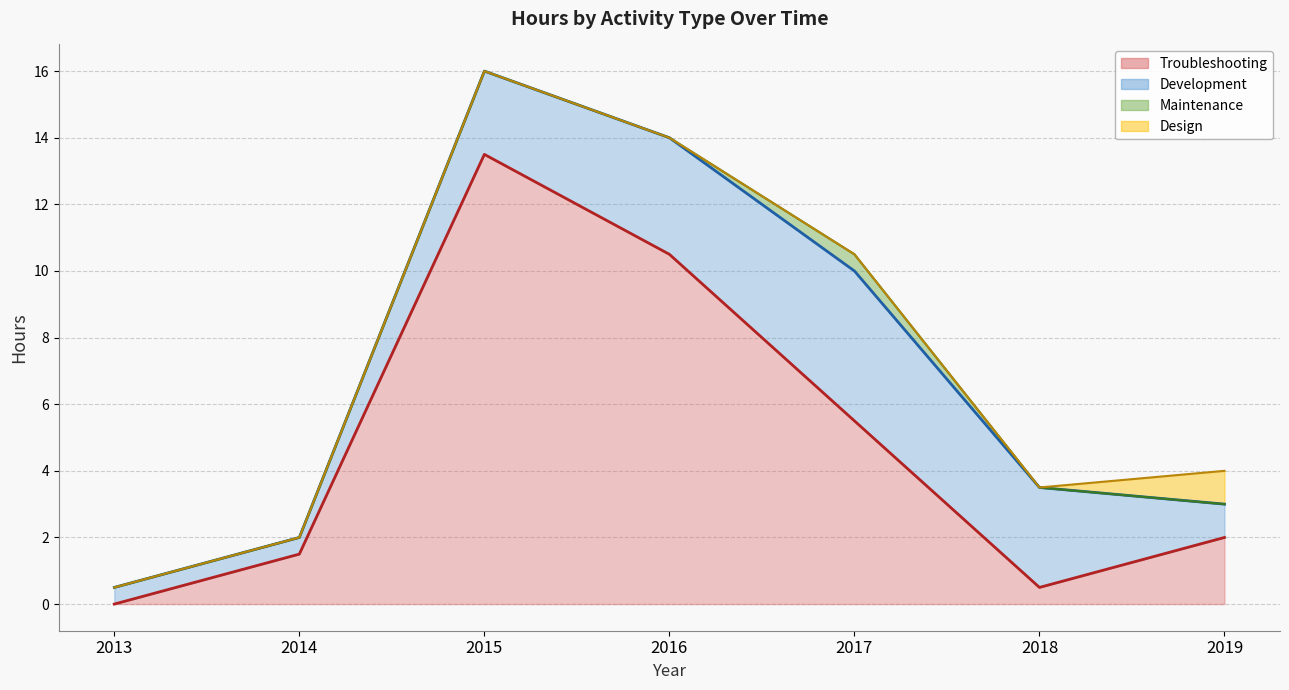

What is the sum of all Maintenance (line) values?

49.5